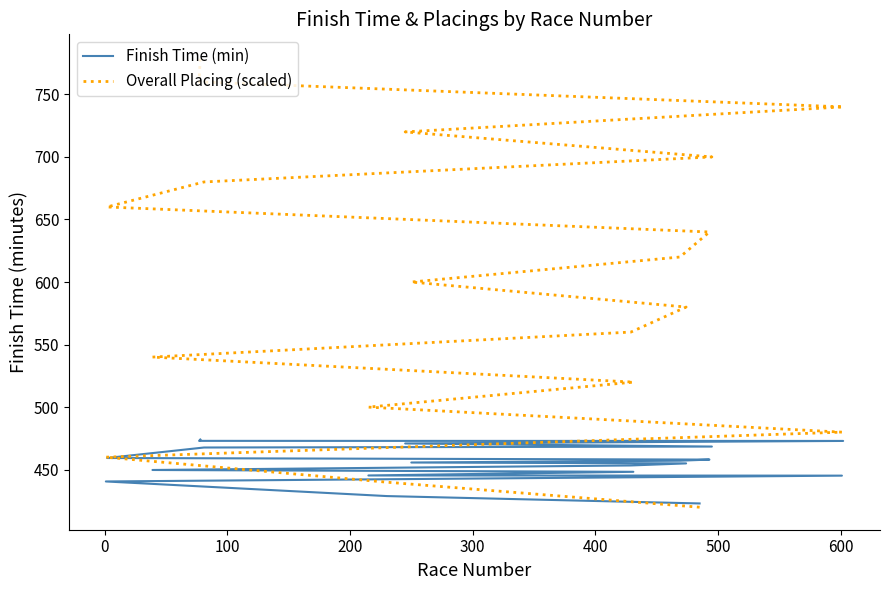

Which series has the widest spread of values?

Overall Placing (scaled)